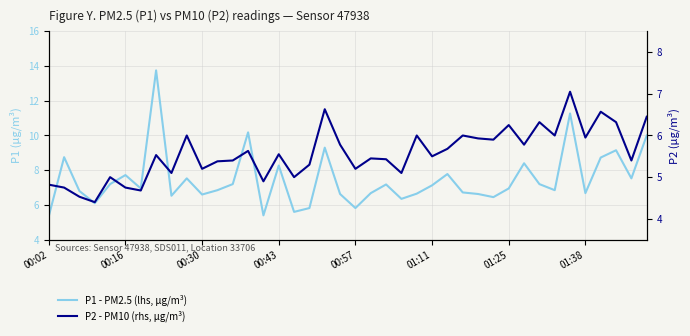

What is the difference between the second highest and second lowest values in the P2 - PM10 (rhs, µg/m³) series?

2.1